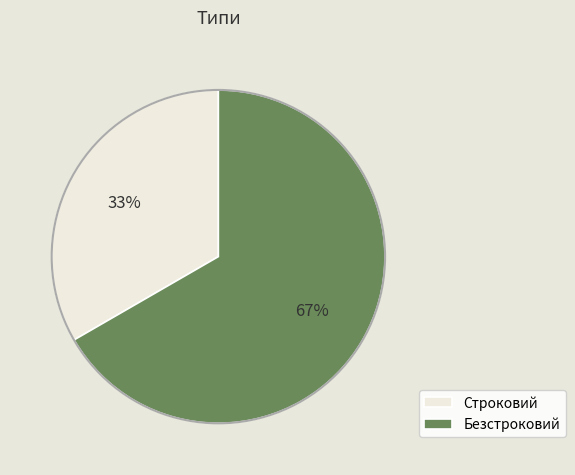

Does any single category account for the majority?

Yes